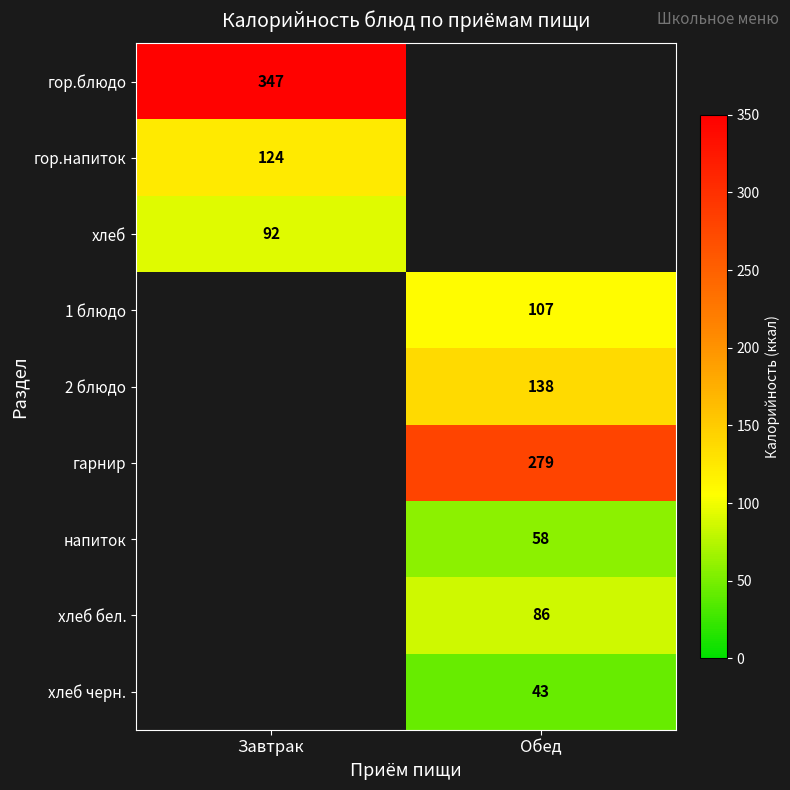

Is the value of 2 блюдо at Обед greater than the value of хлеб бел. at Обед?

Yes